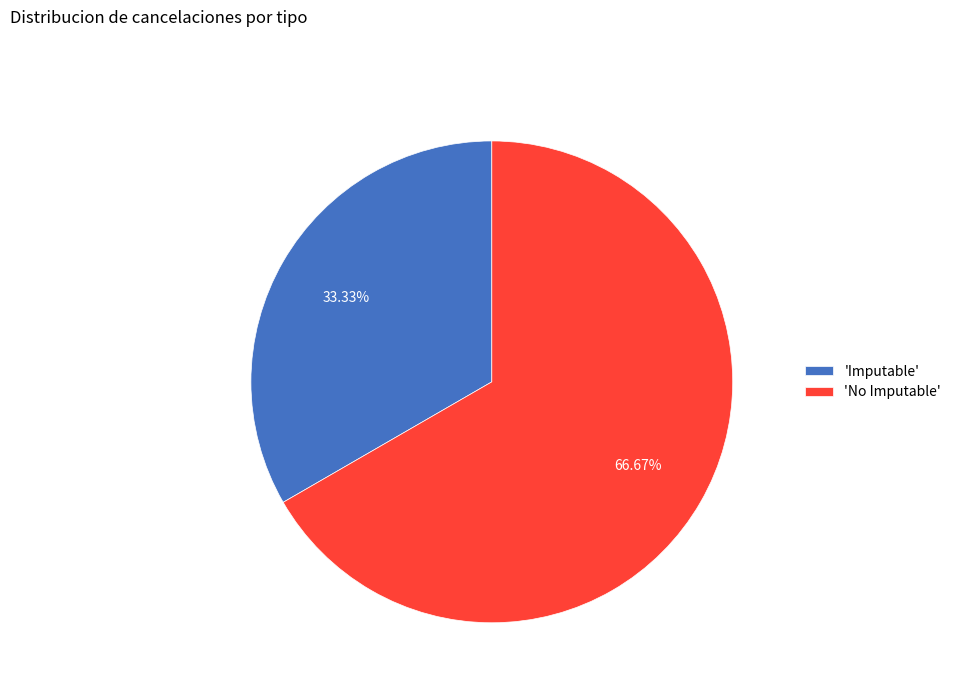

How many slices are in this pie chart?

2